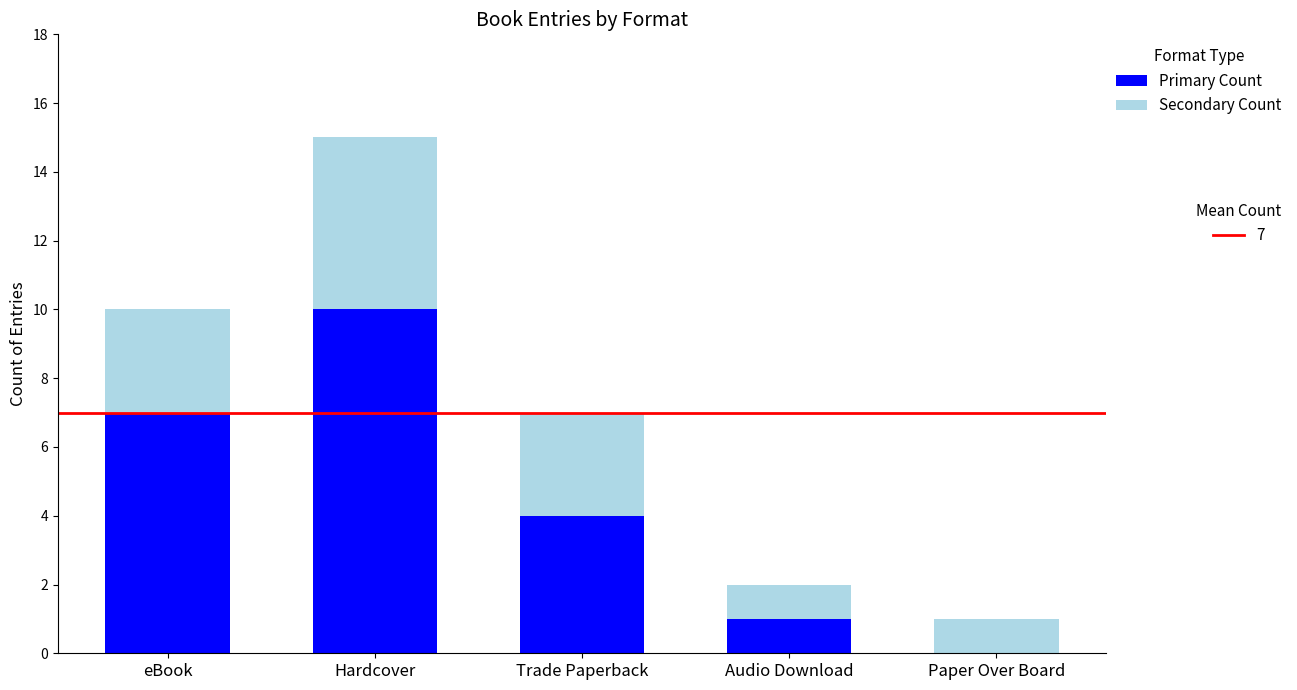

At which category is the sum across all series the highest?

Hardcover